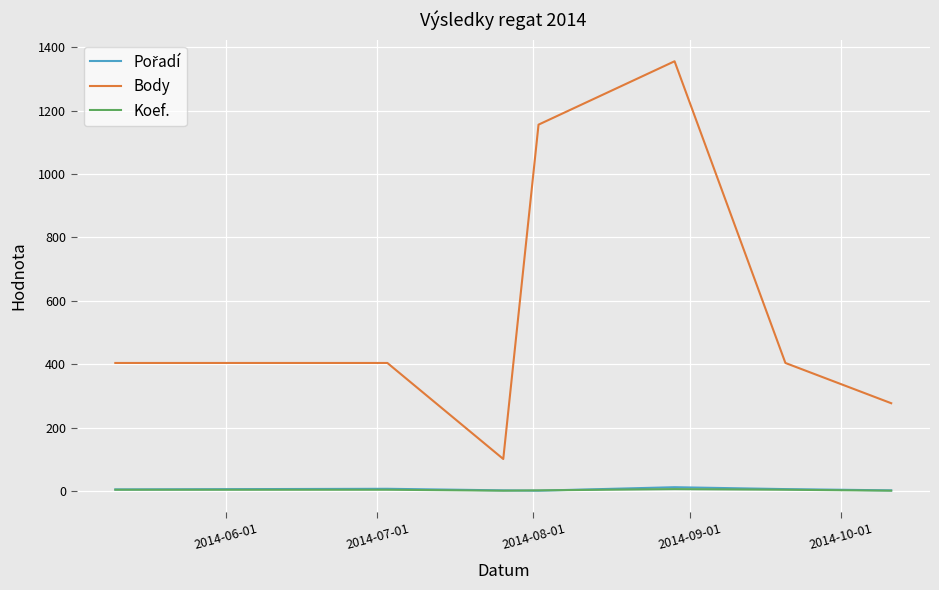

True or false: Koef. and Body intersect in this chart.

False